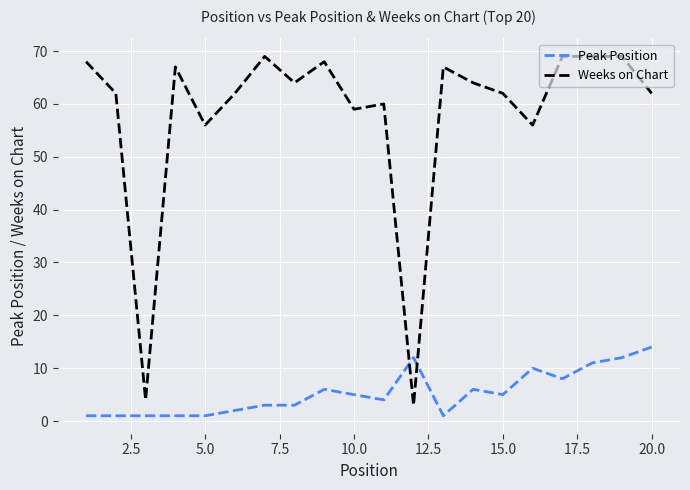

Which series has the largest total across all categories?

Weeks on Chart